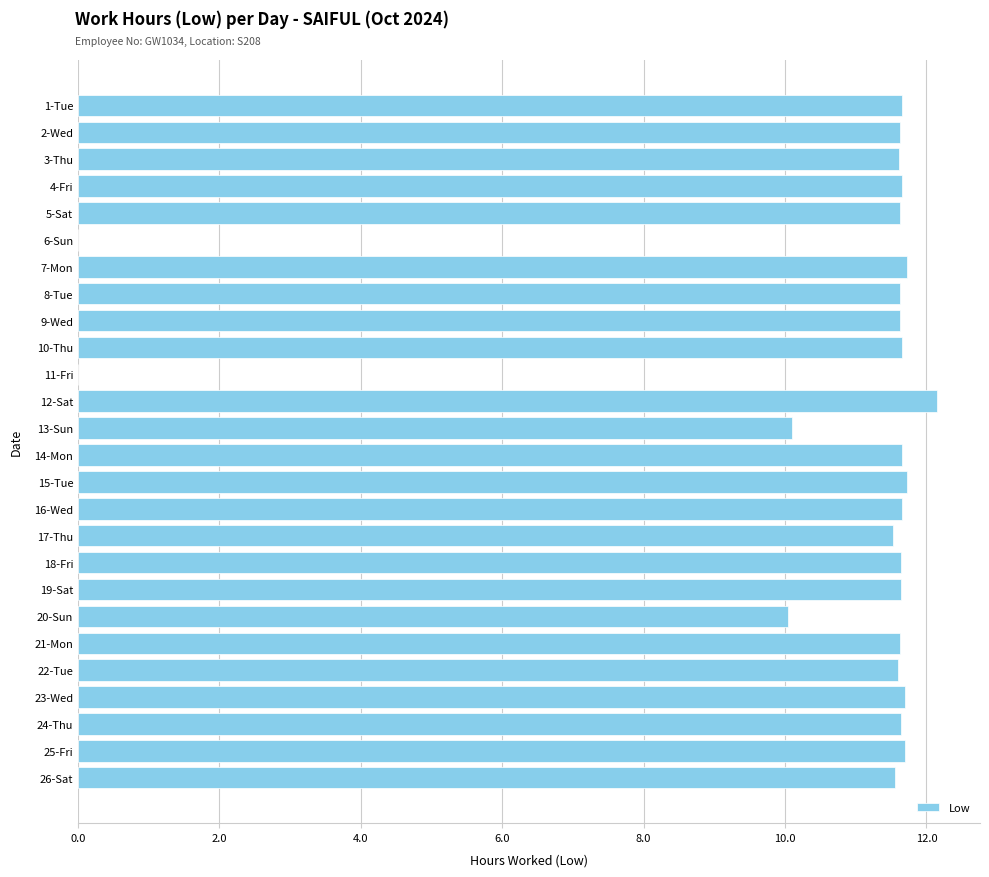

What is the sum of all values?

276.8